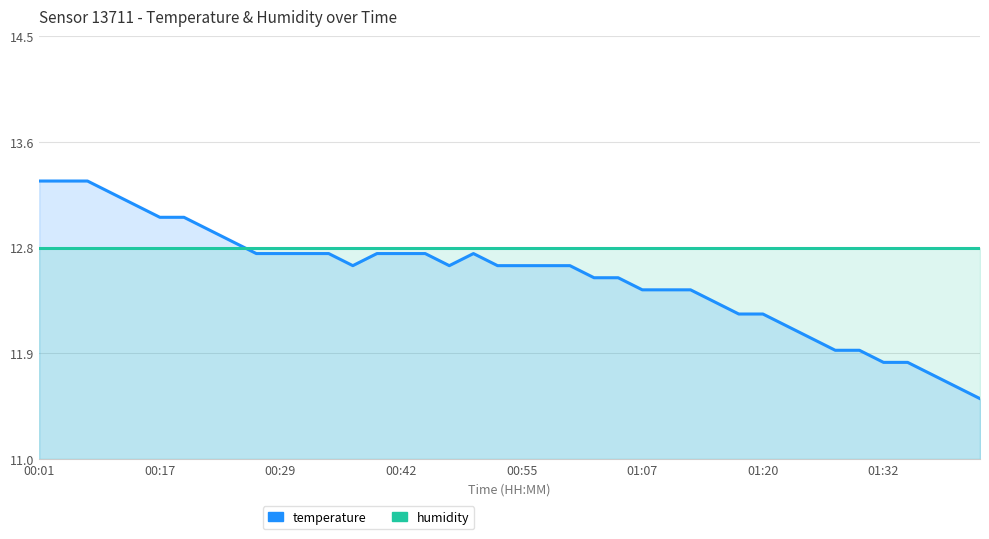

Rank the series by their maximum value, from lowest to highest.

humidity, temperature